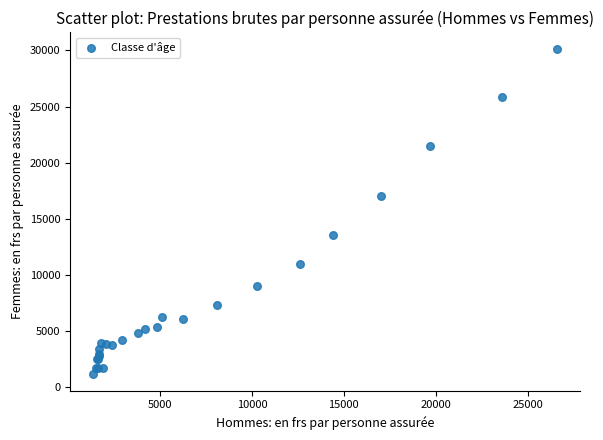

What Y value in the scatter plot is closest to 15631?

17041.1